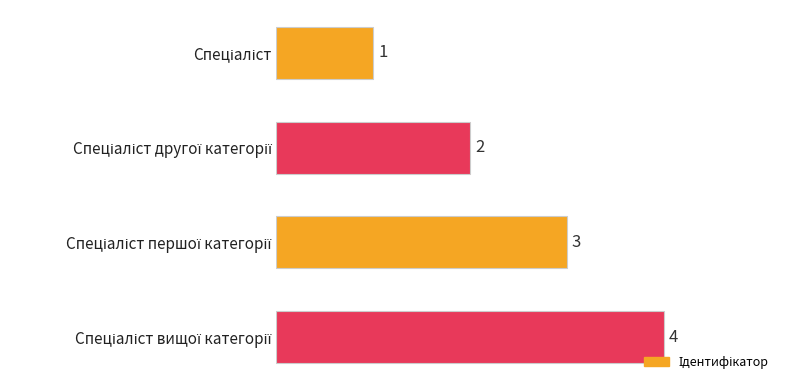

What is the difference between the maximum and minimum values?

3